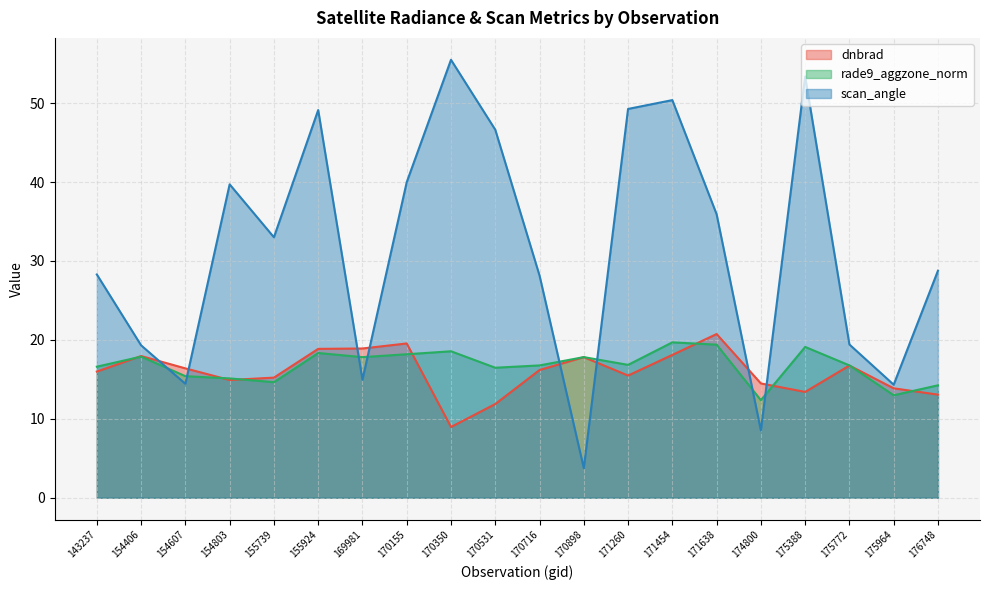

The value of scan_angle at 170155 is 19.1. True or false?

False